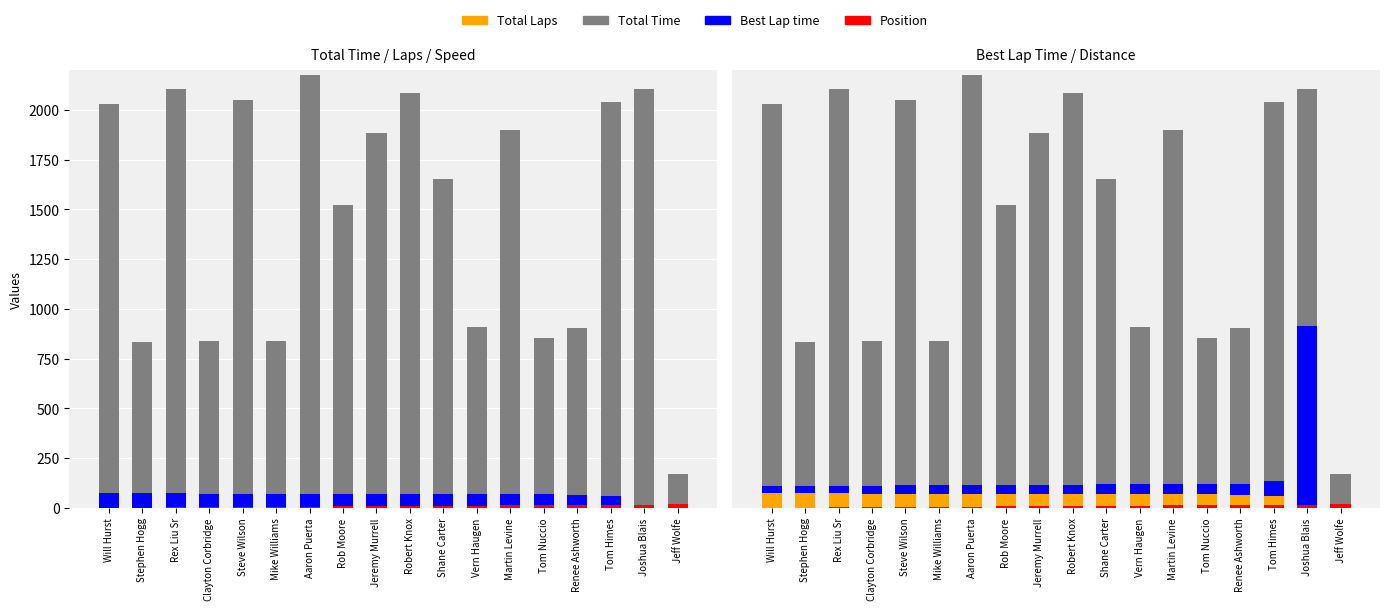

What is the label of the 3rd bar from the right?

Tom Himes